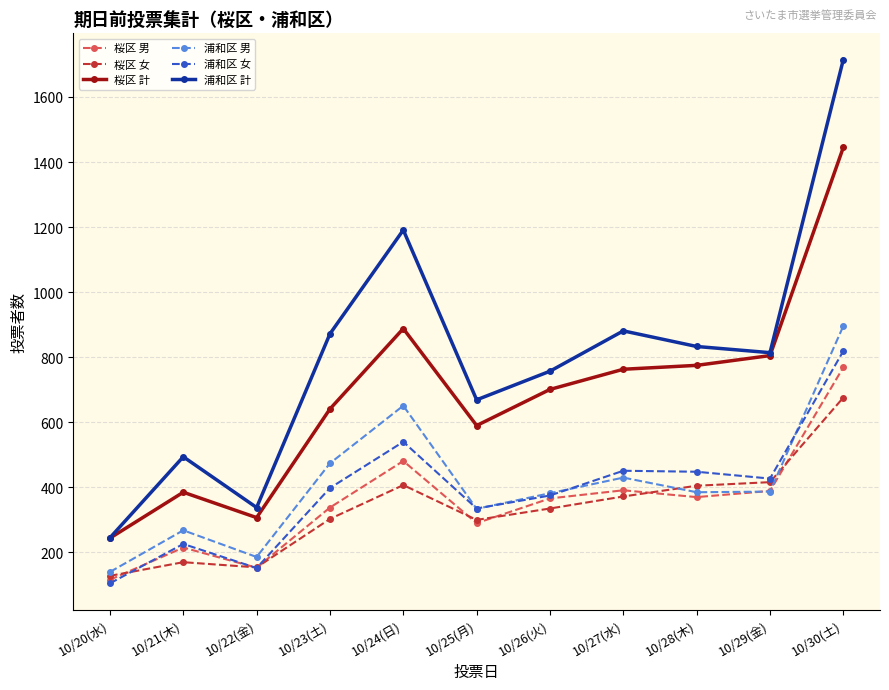

What value does the 浦和区 女 series have at 10/26(火), to the nearest 100?

400